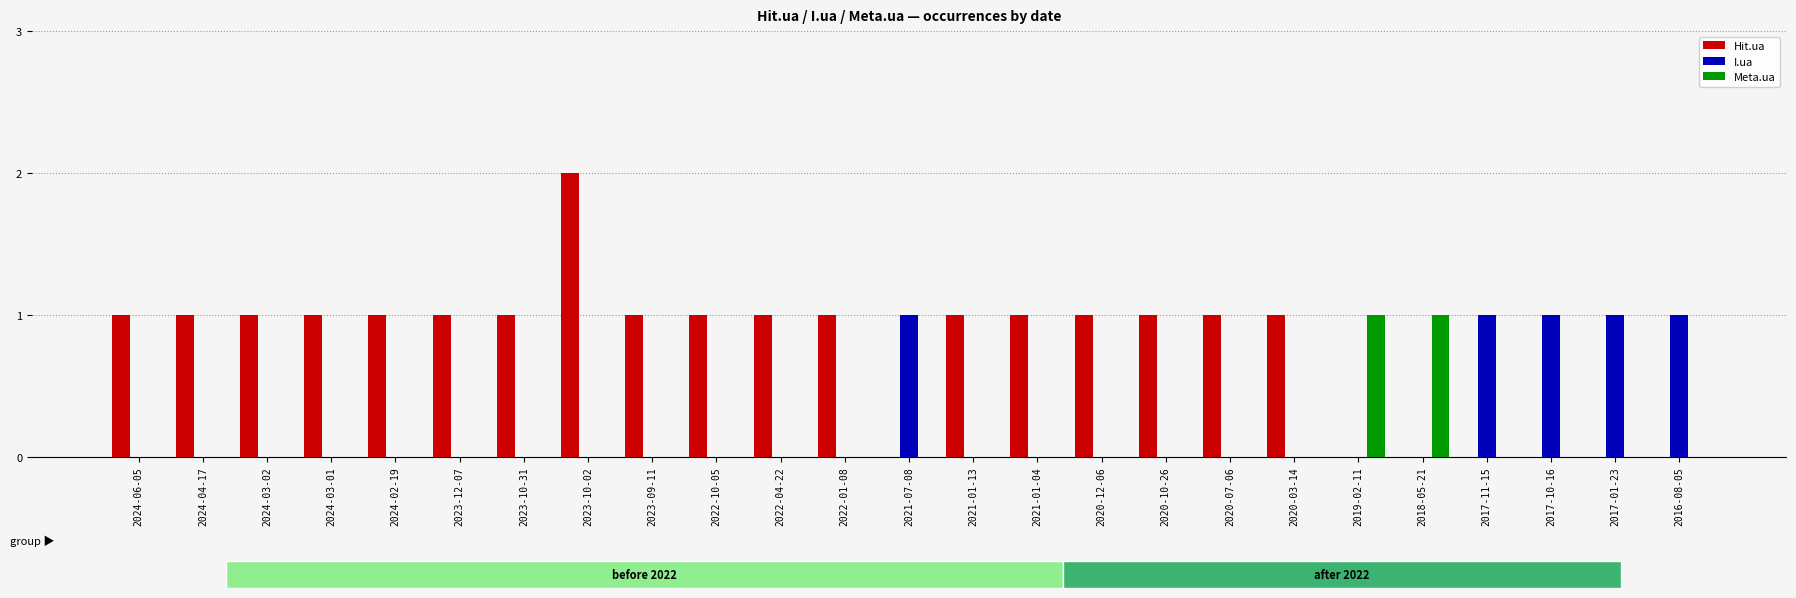

Which category has the highest value in the Hit.ua series?

2023-10-02